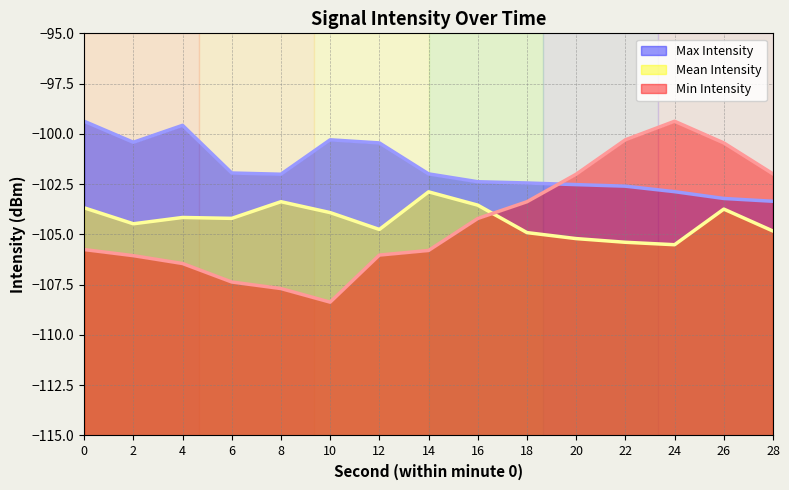

True or false: Mean Intensity has more than 2 interior local peaks.

True